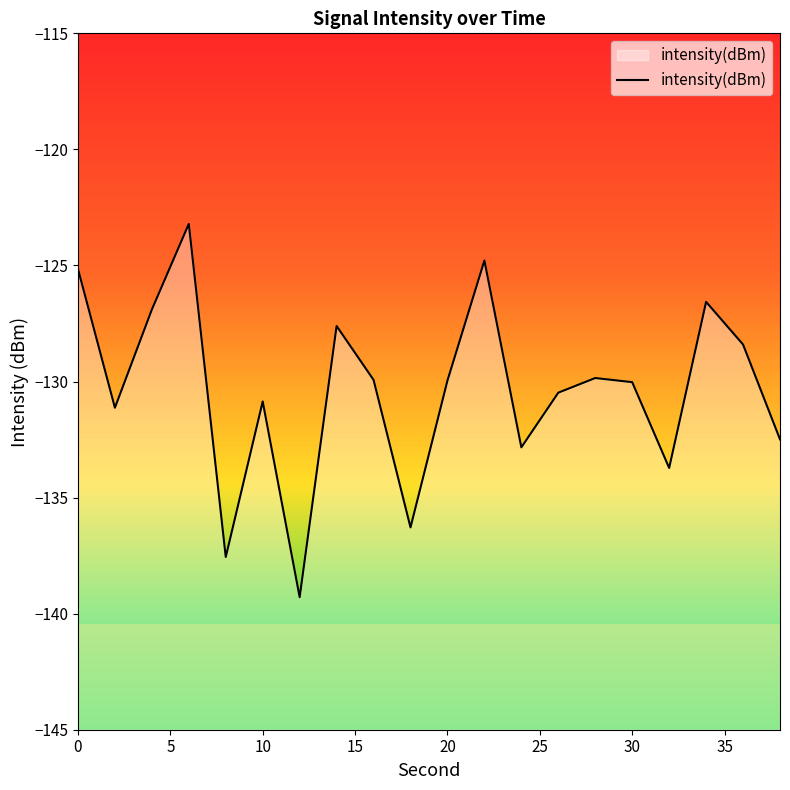

What is the difference between the maximum and minimum values?

16.1